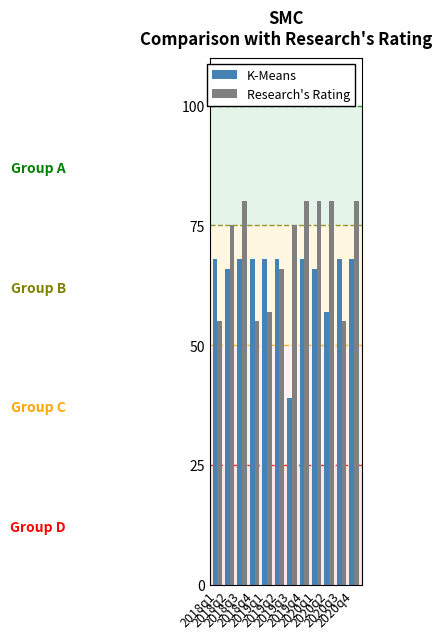

What value does the K-Means series have at 2020q2, to the nearest 5?

55